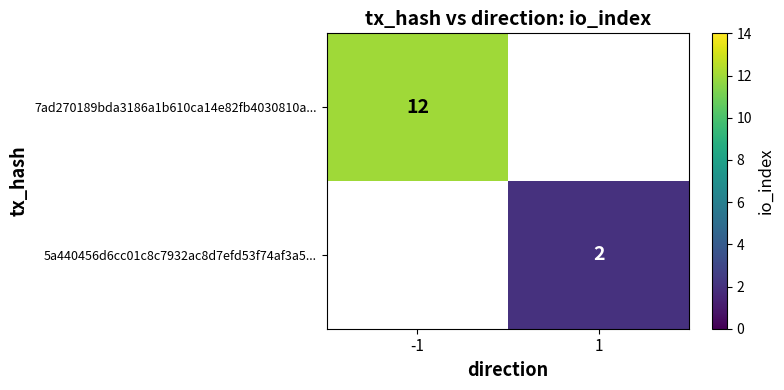

The value of 5a440456d6cc01c8c7932ac8d7efd53f74af3a5... at 1 is 2. True or false?

True